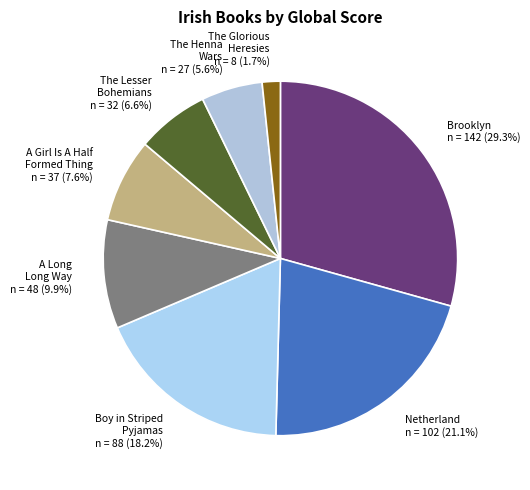

Which slice is the largest?

Brooklyn